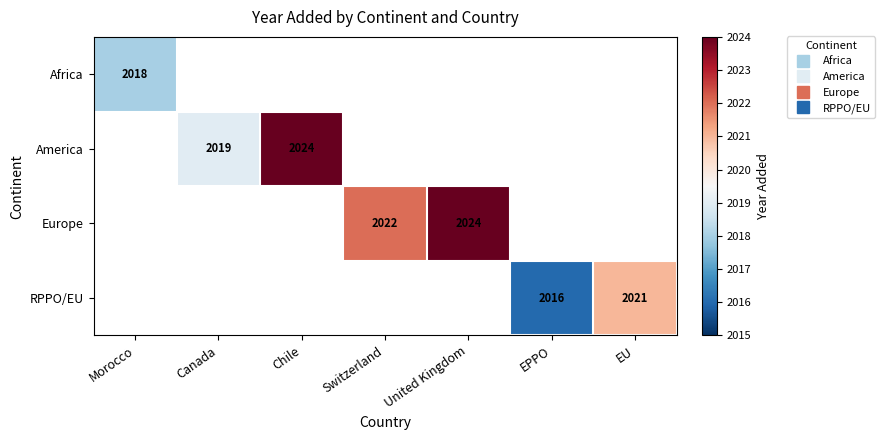

Which label corresponds to the smallest value in the chart?

EPPO